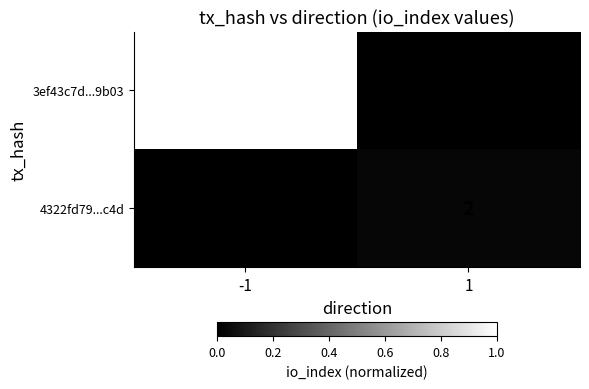

What is the total value across all series at -1?

1.0